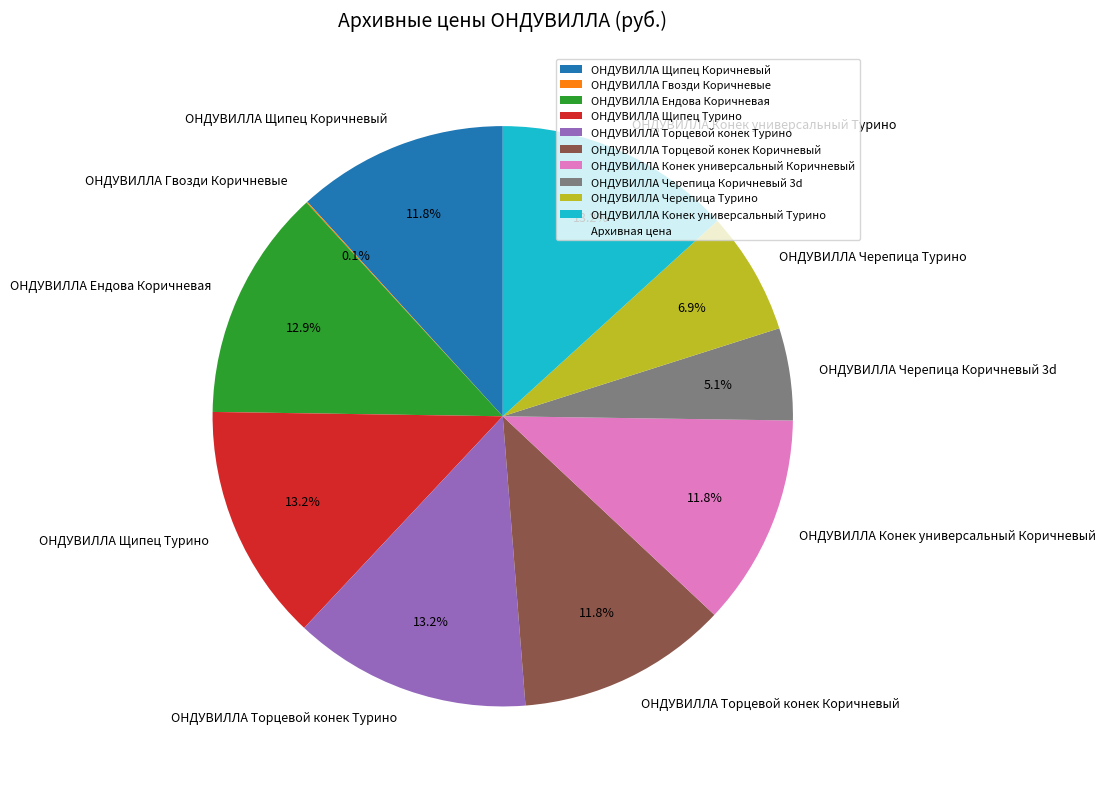

Is there a majority slice in this chart?

No